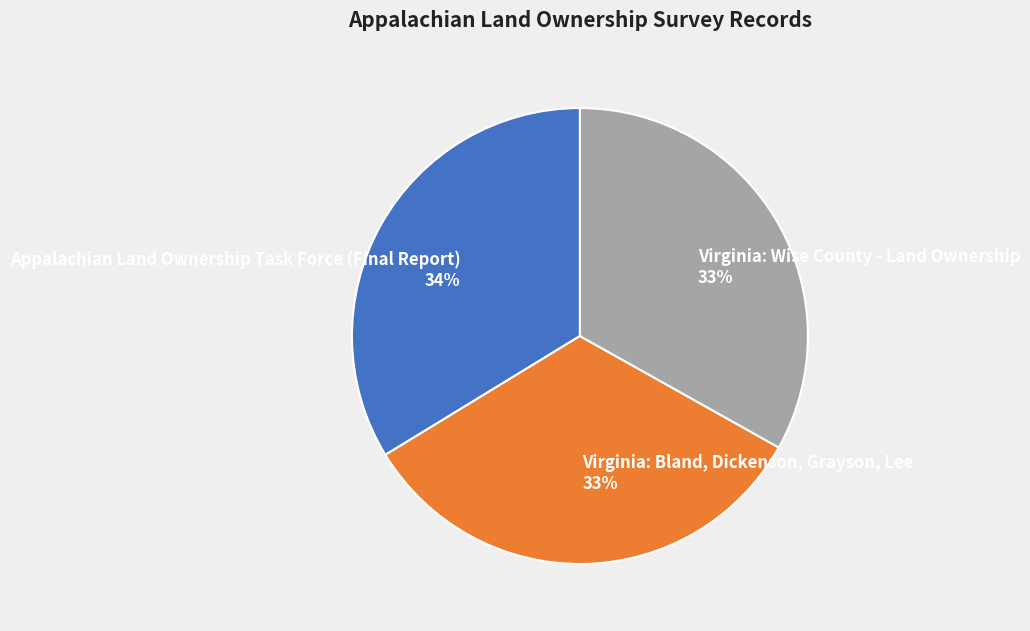

To the nearest percent, what is the difference between the Appalachian Land Ownership Task Force (Final Report) and Virginia: Wise County - Land Ownership slice percentages?

1%